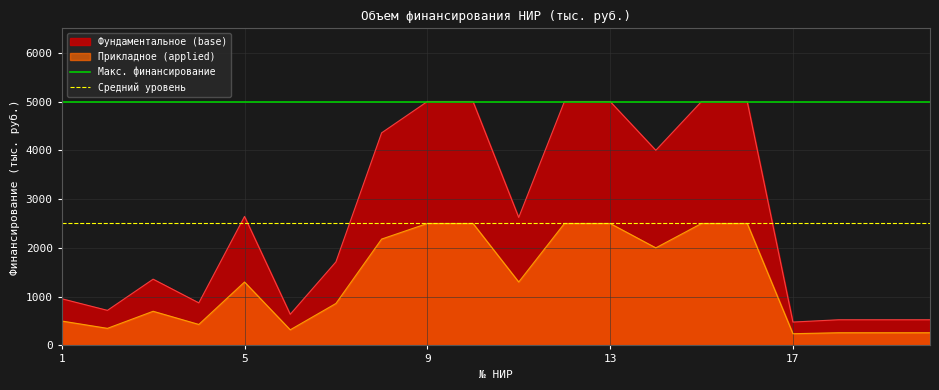

What is the average value of the Средний уровень series?

2500